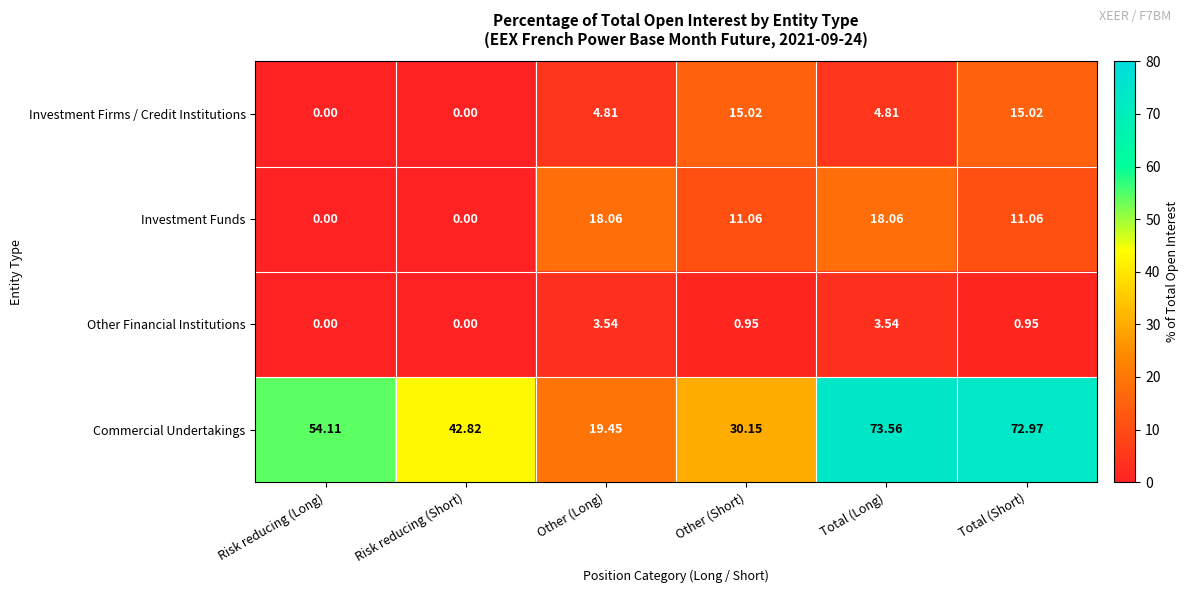

Which series has the largest total across all categories?

Commercial Undertakings